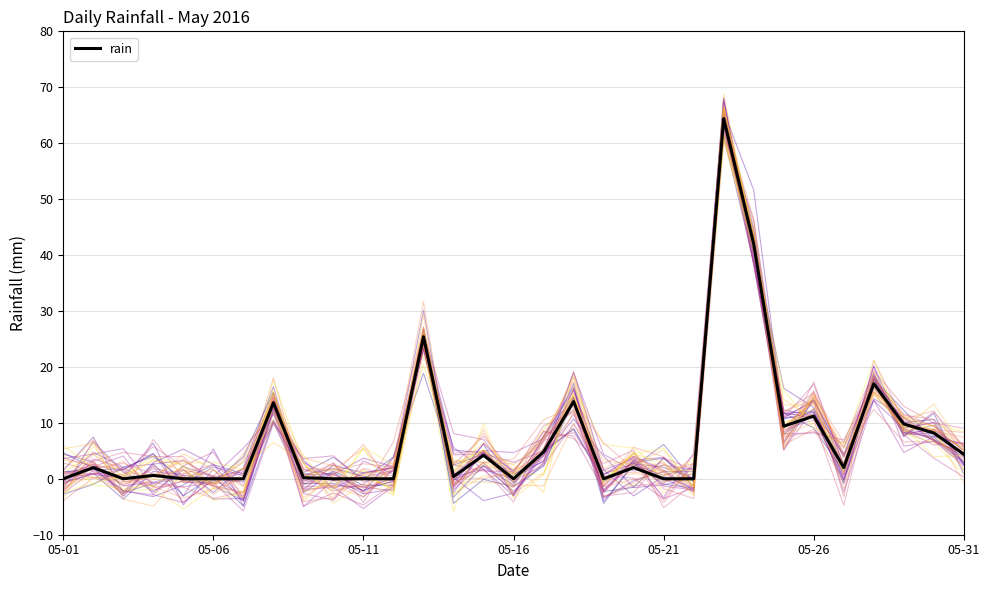

True or false: rain has a value of 0.0 at 05-16.

True